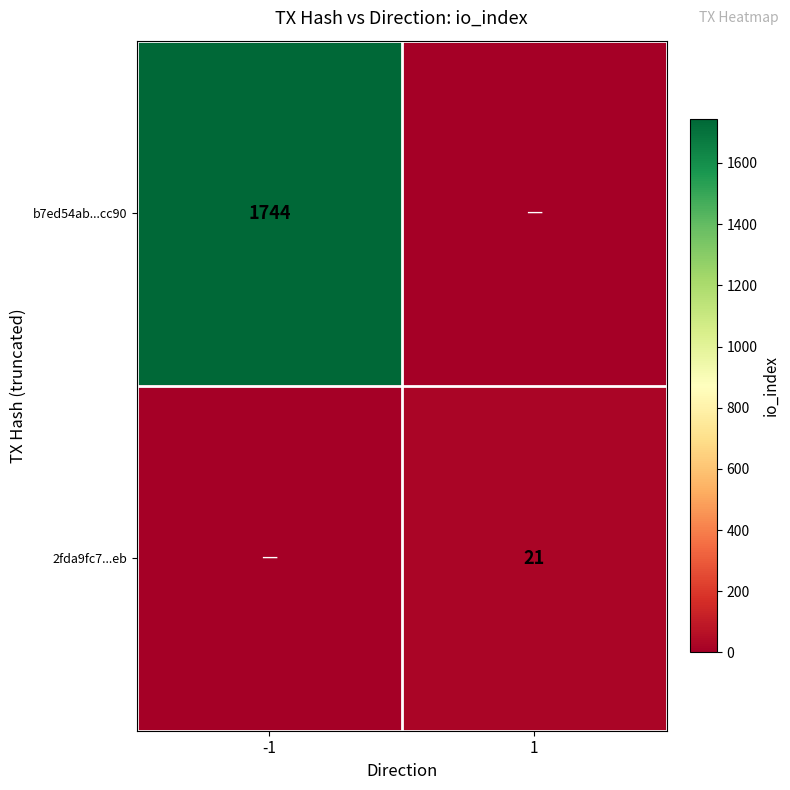

Is it true that b7ed54ab...cc90 equals 1744 at -1?

True